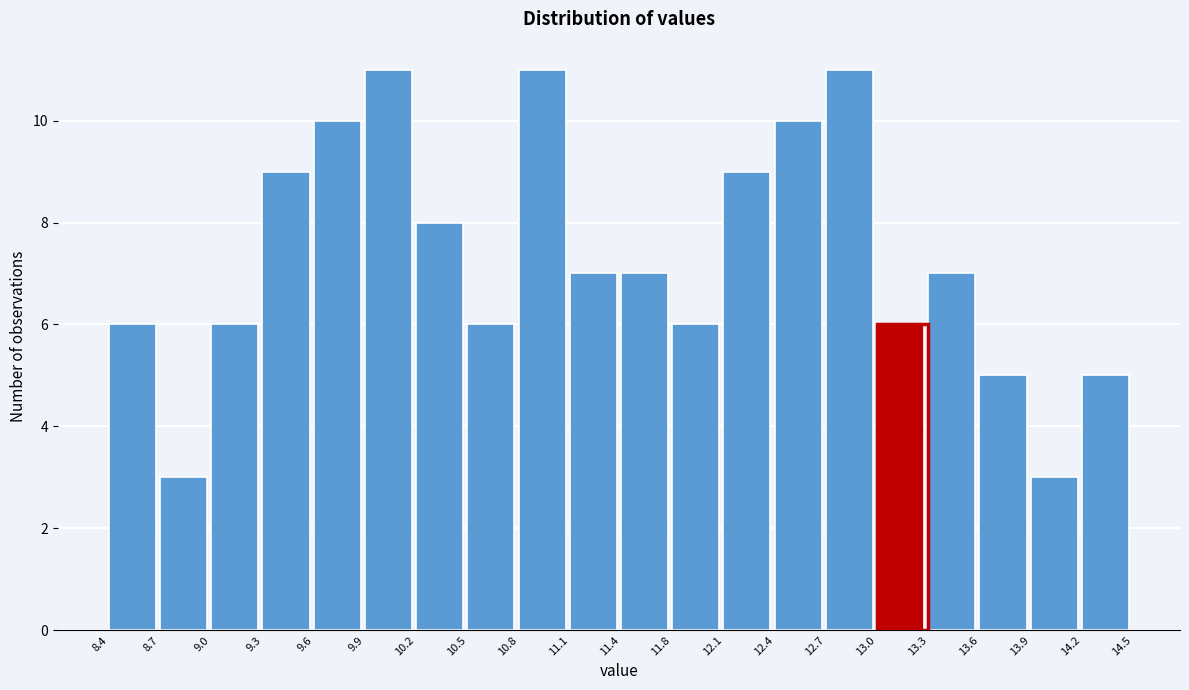

Reading left to right, list every bar in this chart as the range it spans on the x-axis followed by its height. The values are not printed on the chart, so give them approximately, as read against the axis.

8.4 to 8.7: 6
8.7 to 9.0: 3
9.0 to 9.3: 6
9.3 to 9.6: 9
9.6 to 9.9: 10
9.9 to 10.2: 11
10.2 to 10.5: 8
10.5 to 10.8: 6
10.8 to 11.1: 11
11.1 to 11.4: 7
11.4 to 11.8: 7
11.8 to 12.1: 6
12.1 to 12.4: 9
12.4 to 12.7: 10
12.7 to 13.0: 11
13.0 to 13.3: 6
13.3 to 13.6: 7
13.6 to 13.9: 5
13.9 to 14.2: 3
14.2 to 14.5: 5